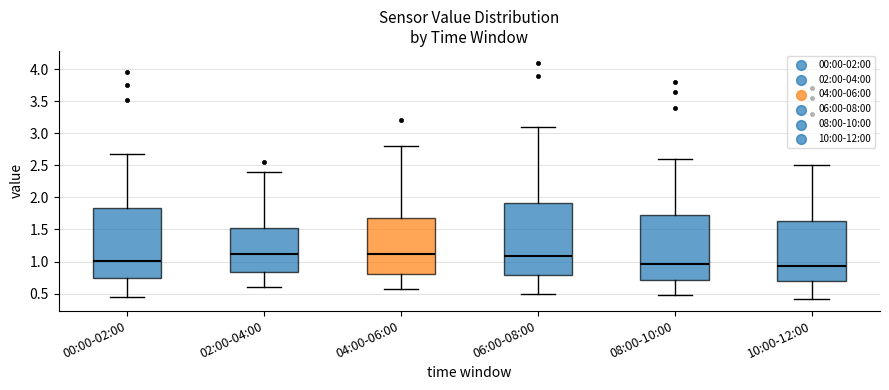

Reading left to right, read every box against the y-axis: the position of its median line, the range the box covers, and the ends of its whiskers. The values are not printed on the chart, so give them approximately, as read against the axis.

00:00-02:00: median 1.00, box 0.75 to 1.85, whiskers 0.45 to 2.65
02:00-04:00: median 1.15, box 0.85 to 1.55, whiskers 0.60 to 2.40
04:00-06:00: median 1.15, box 0.80 to 1.70, whiskers 0.60 to 2.80
06:00-08:00: median 1.10, box 0.80 to 1.90, whiskers 0.50 to 3.10
08:00-10:00: median 0.95, box 0.70 to 1.75, whiskers 0.50 to 2.60
10:00-12:00: median 0.95, box 0.70 to 1.65, whiskers 0.40 to 2.50